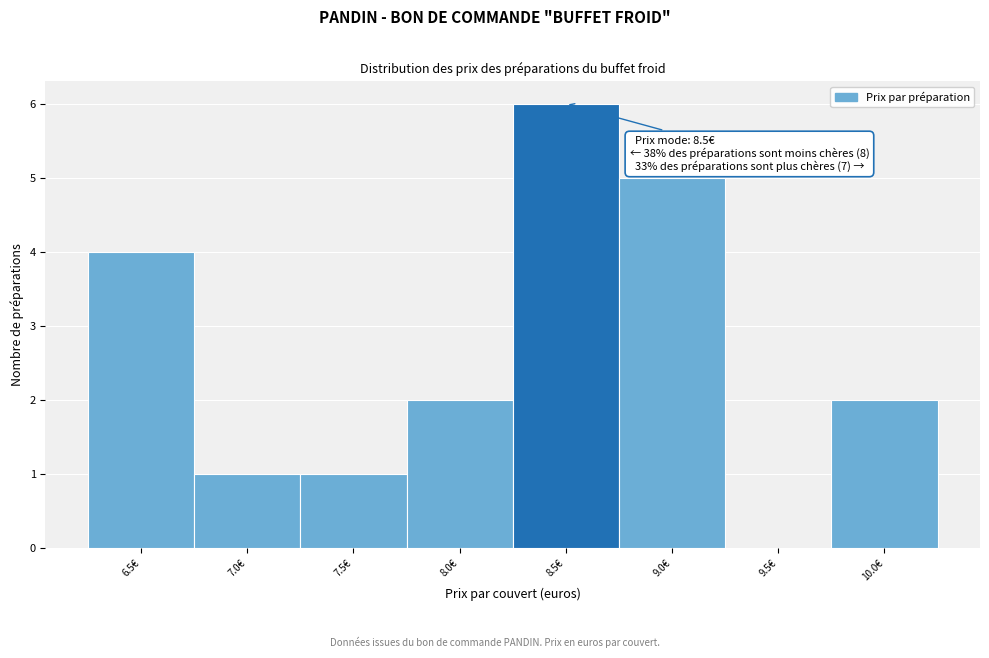

Which range on the x-axis has the tallest bar?

8.25 to 8.75